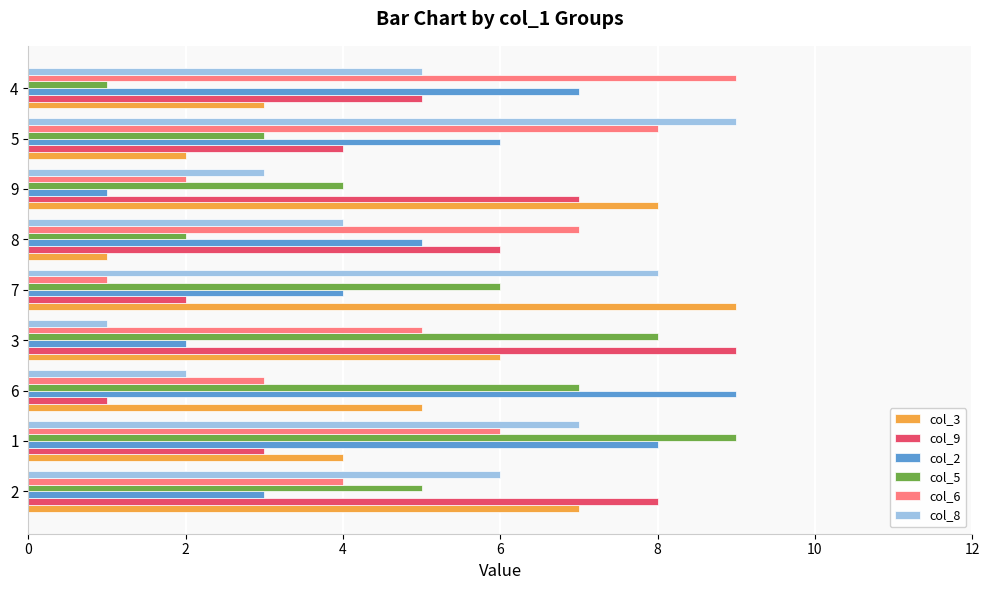

The value of col_9 at 9 is 2. True or false?

False